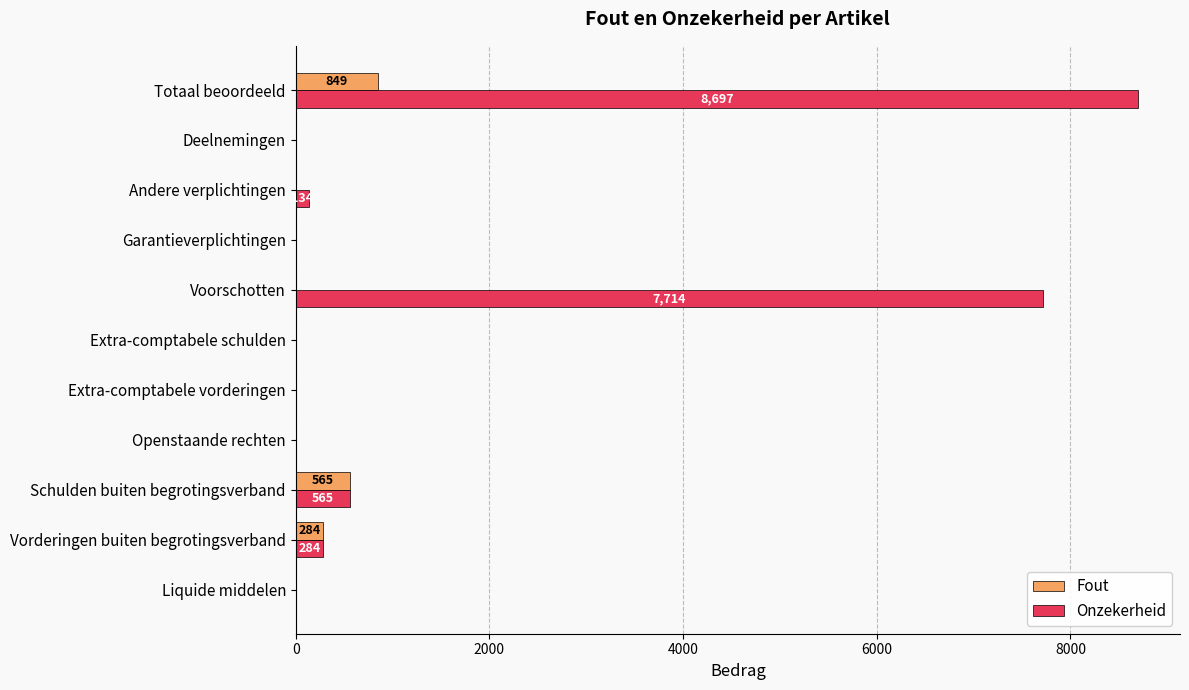

The value of Onzekerheid at Totaal beoordeeld is 14745. True or false?

False